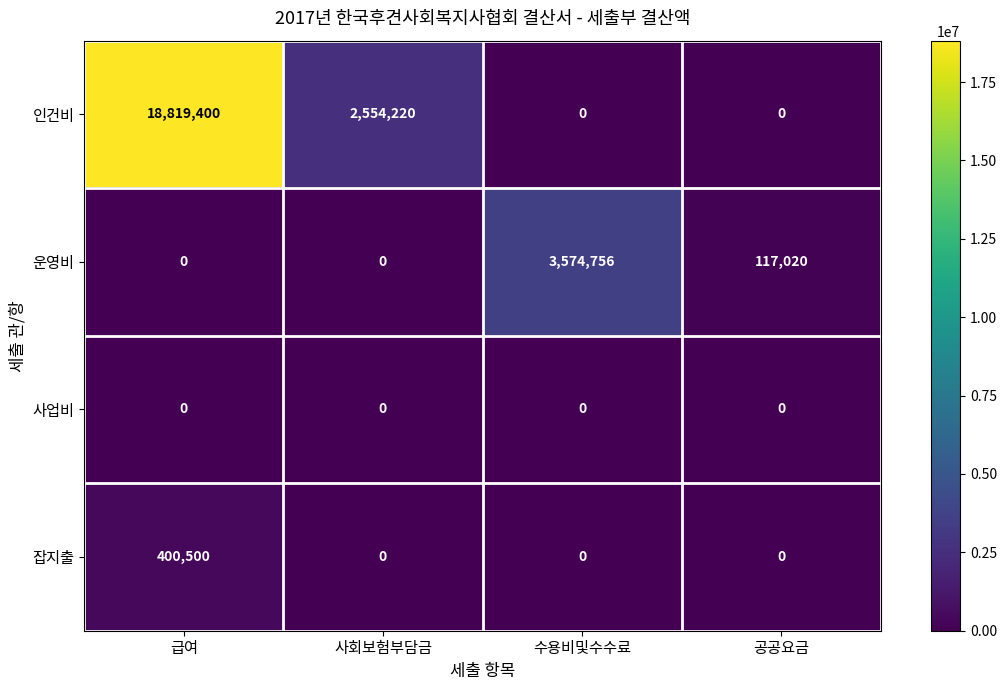

What is the sum of the 잡지출 values at 급여 and 공공요금?

400500